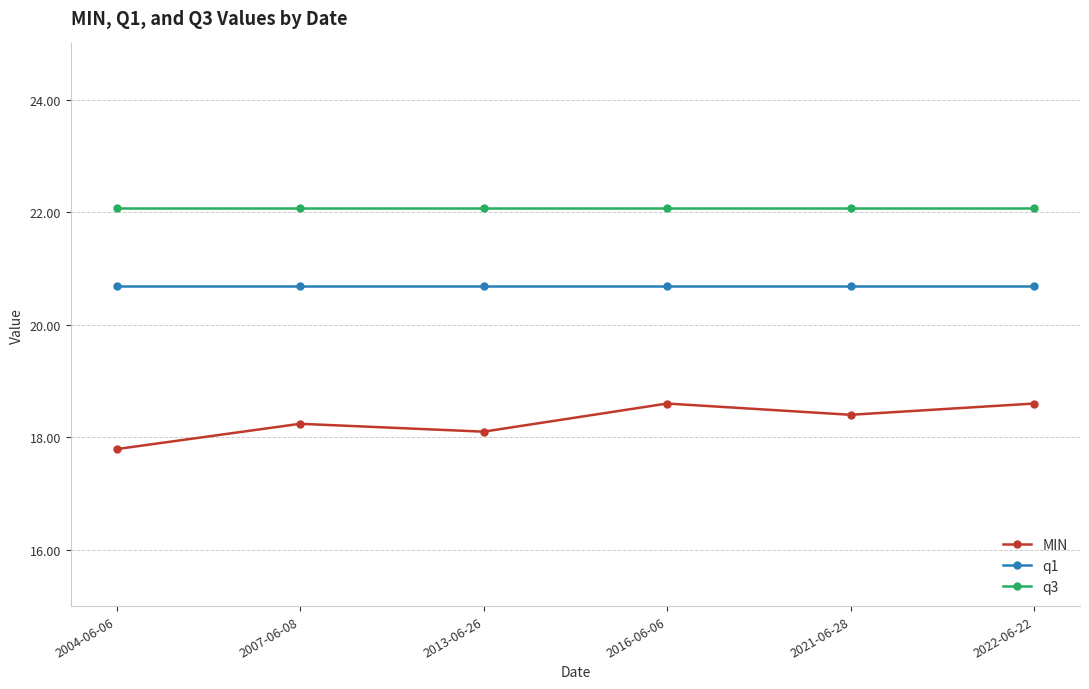

What is the average value of the q3 series?

22.1